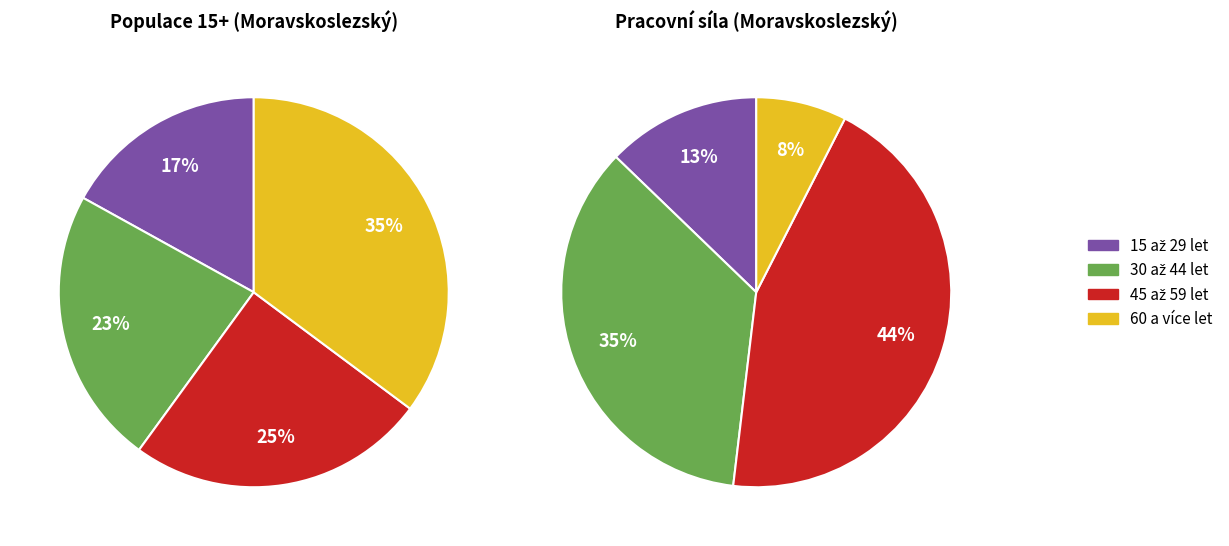

How many slices are in this pie chart?

4